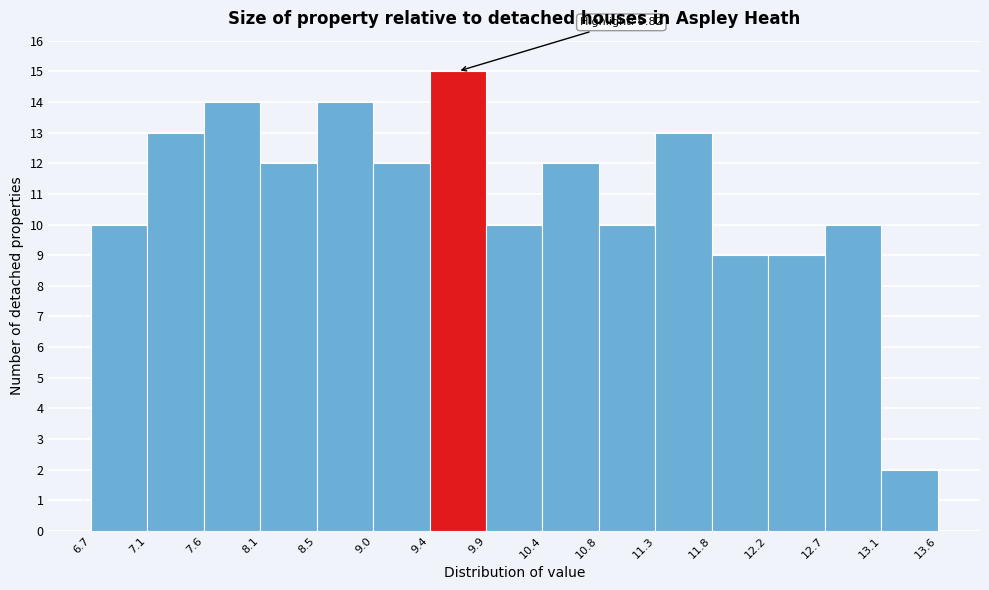

Which range on the x-axis has the tallest bar?

9.4 to 9.9